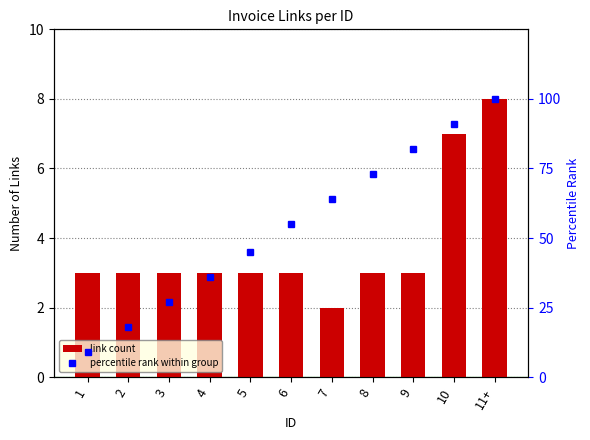

What is the difference between the maximum and second lowest values in the percentile rank within group series?

82